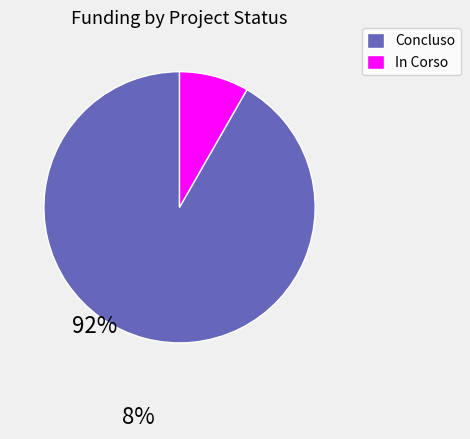

True or false: In Corso accounts for 1% of the total.

False